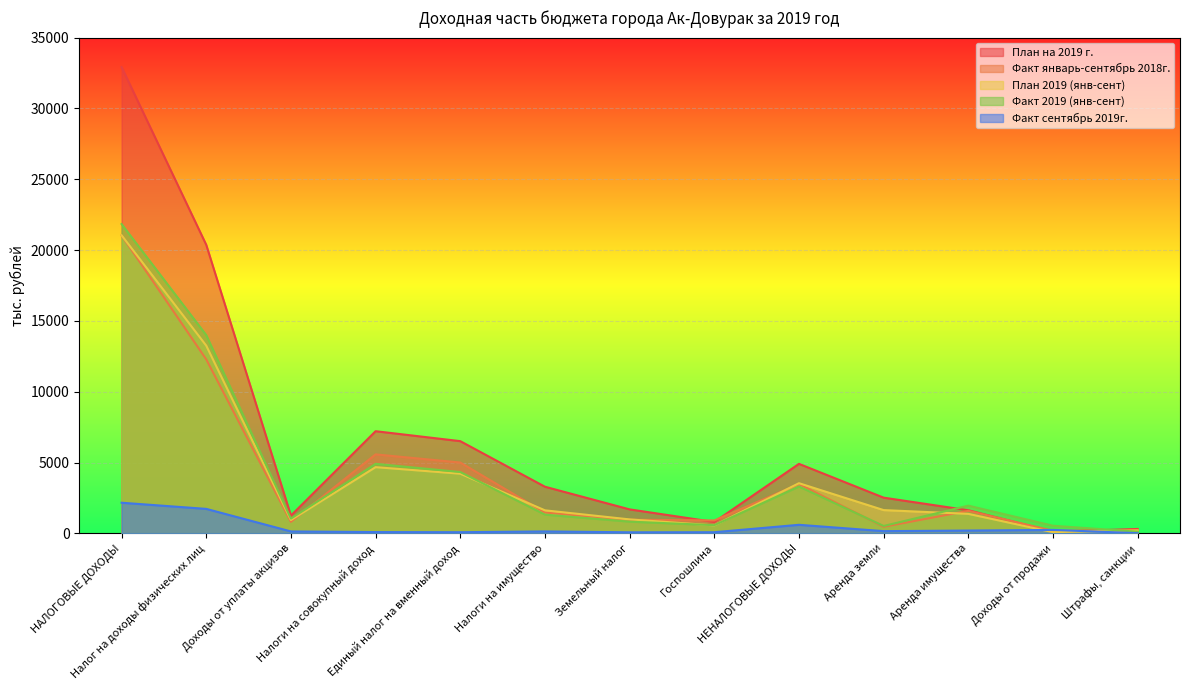

List the labels in order of Факт сентябрь 2019г. value, largest first.

НАЛОГОВЫЕ ДОХОДЫ, Налог на доходы физических лиц, НЕНАЛОГОВЫЕ ДОХОДЫ, Доходы от продажи, Аренда имущества, Аренда земли, Налоги на имущество, Доходы от уплаты акцизов, Налоги на совокупный доход, Единый налог на вменный доход, Госпошлина, Земельный налог, Штрафы, санкции